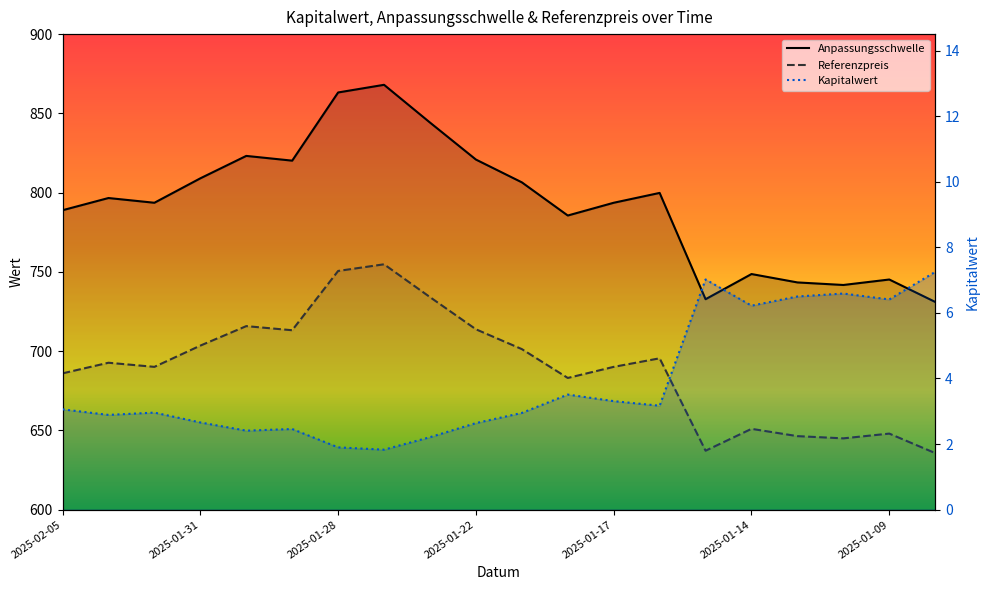

What is the label of the 13th point from the left?

2025-01-17